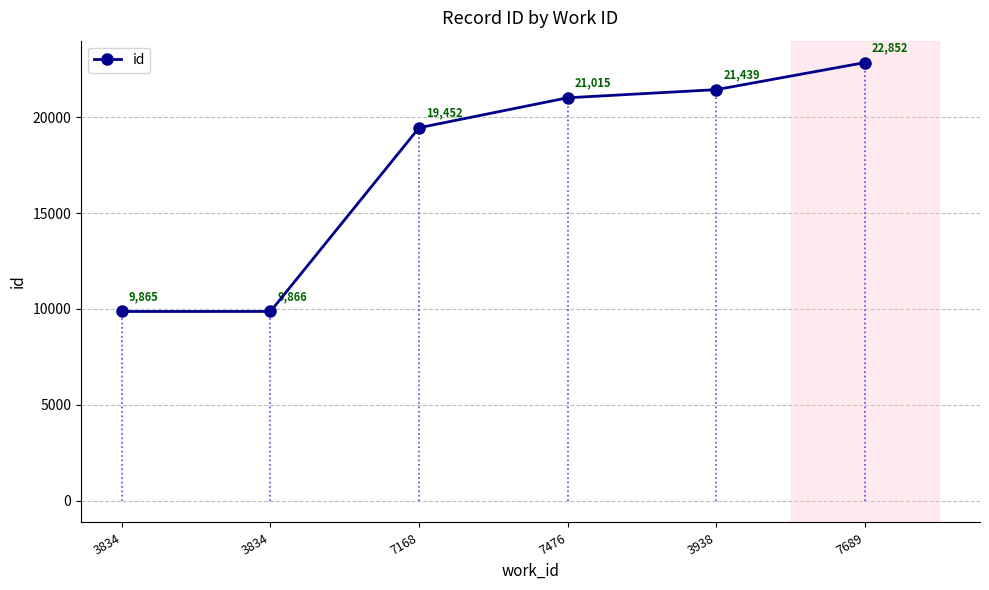

What is the difference between the second highest and minimum values?

11574